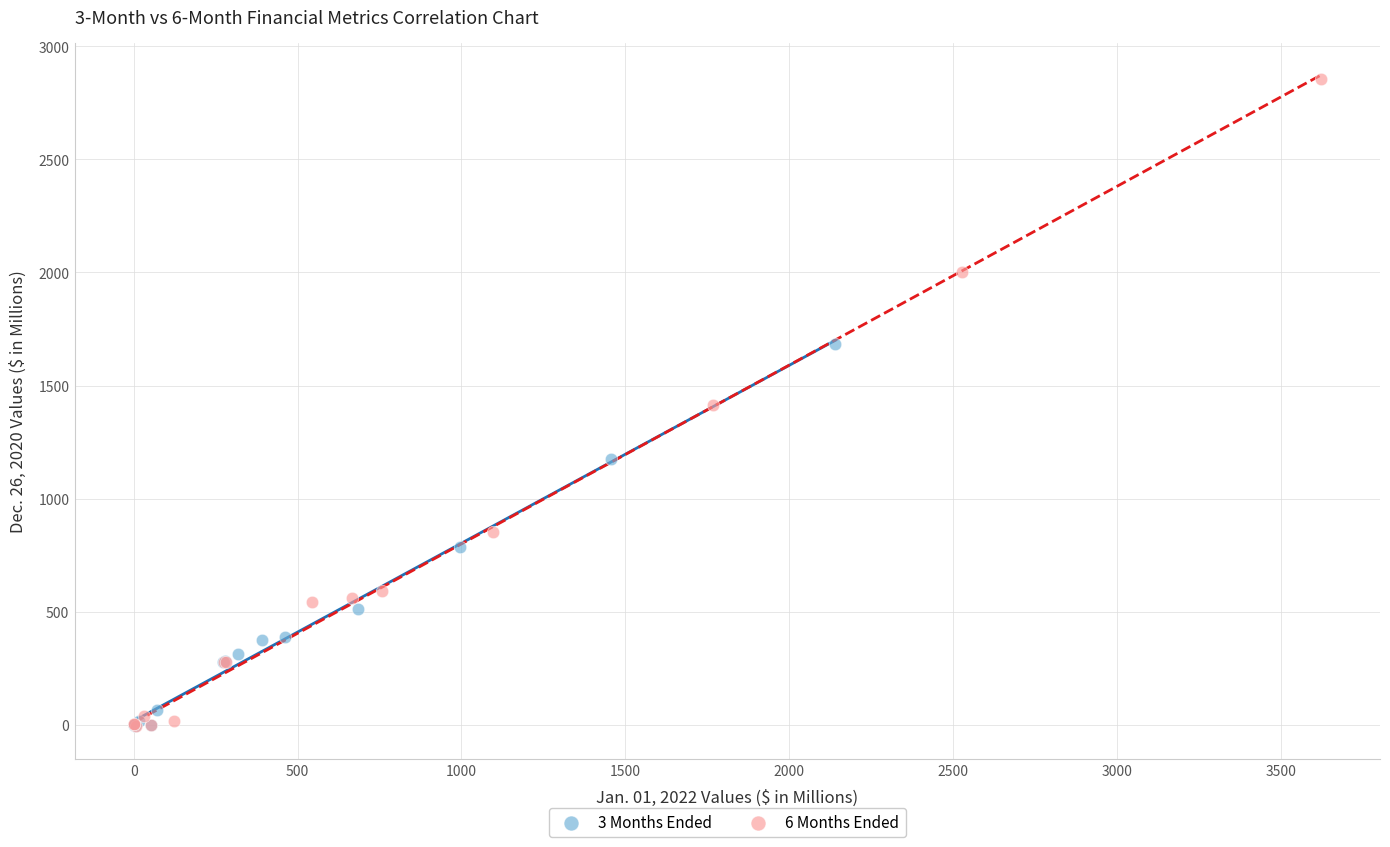

Which series reaches the maximum Y coordinate?

6 Months Ended